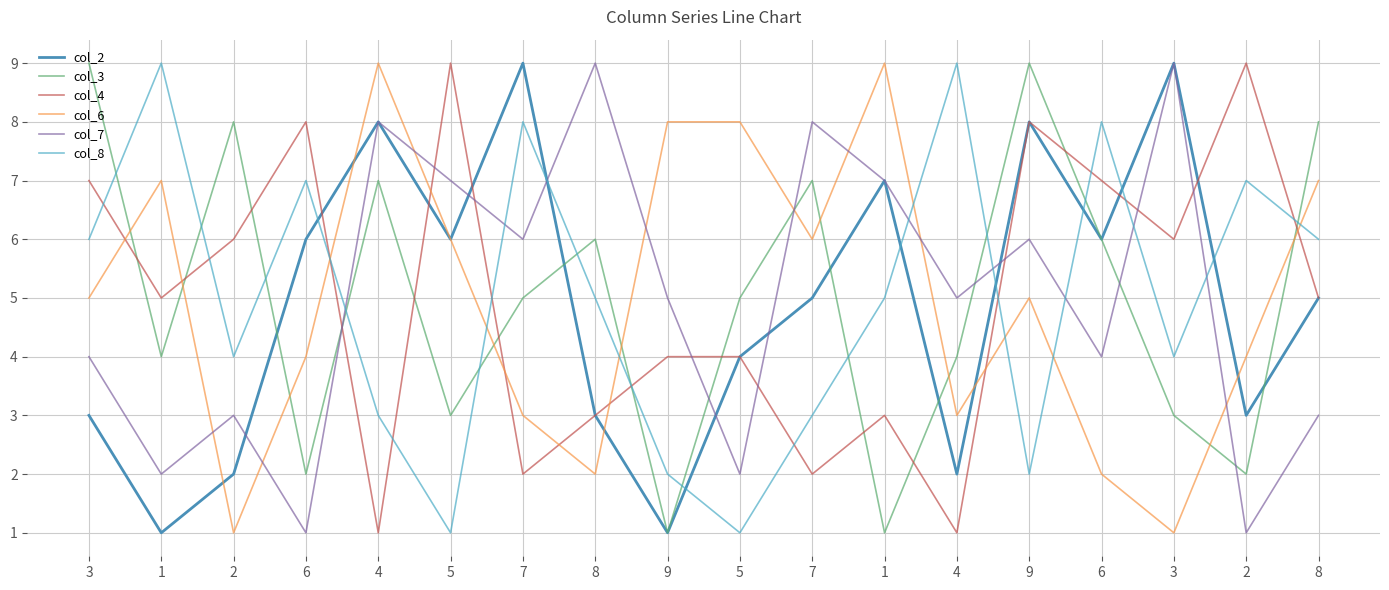

What is the total value across all series at 9?

21